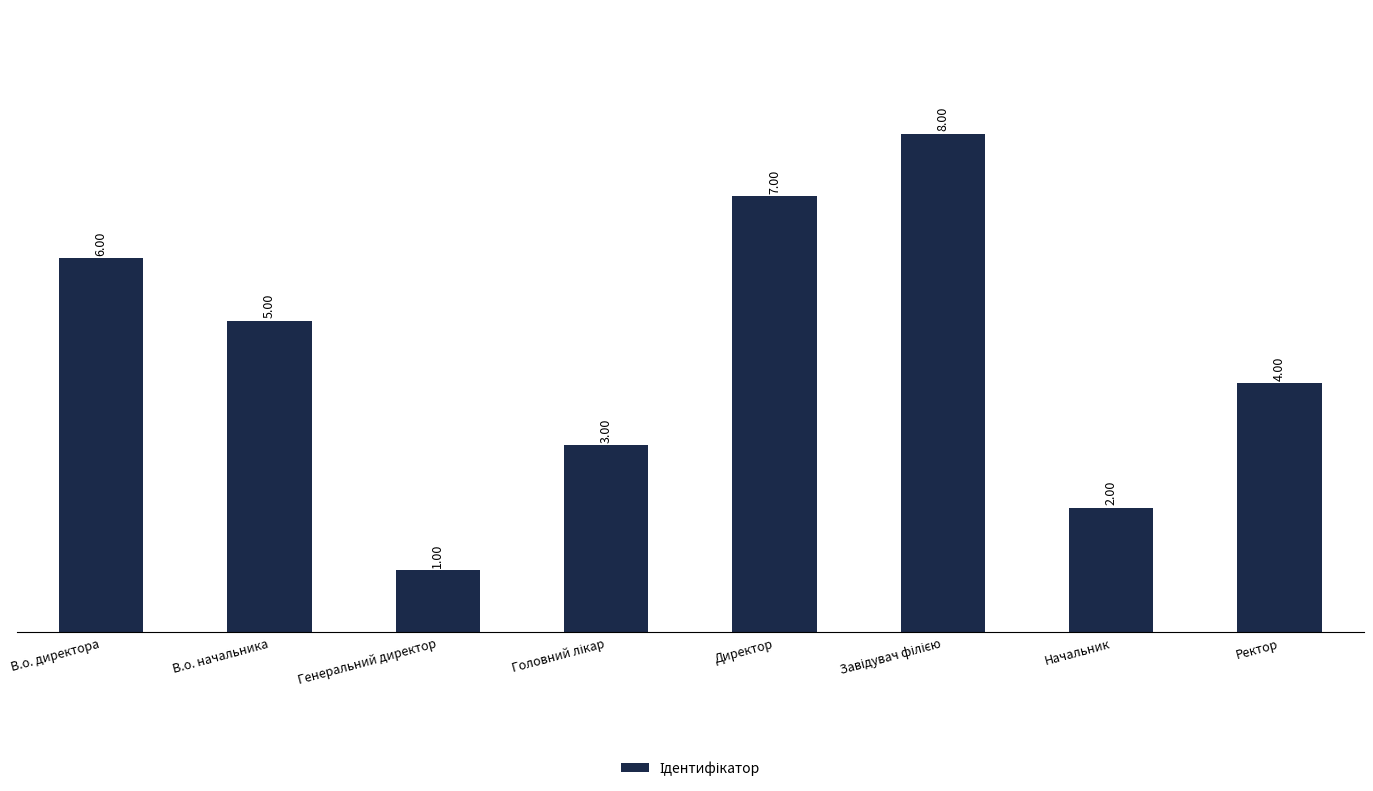

What is the change in value from В.о. начальника to Генеральний директор?

-4